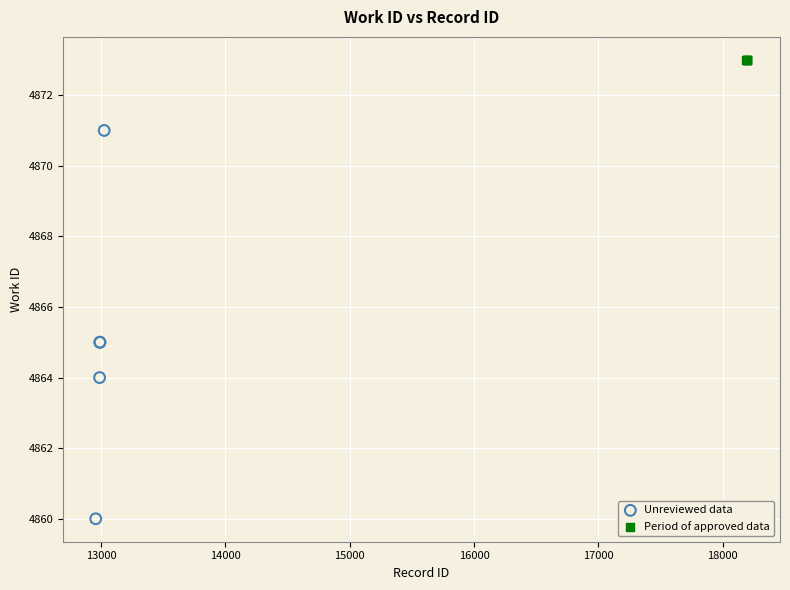

Which series contains the highest Y value?

Period of approved data